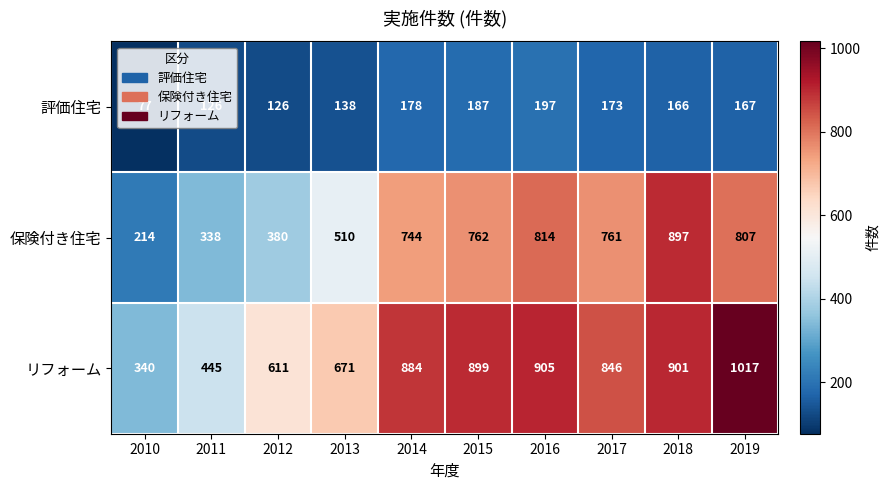

Is it true that リフォーム equals 1444 at 2018?

False